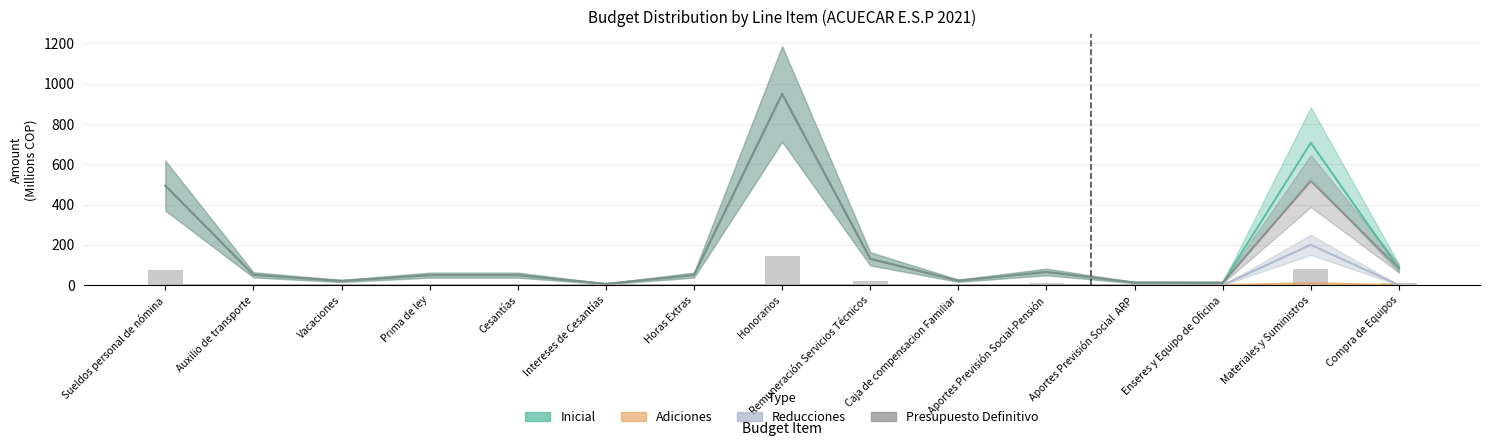

Which category has the lowest value in the Reducciones series?

Sueldos personal de nómina